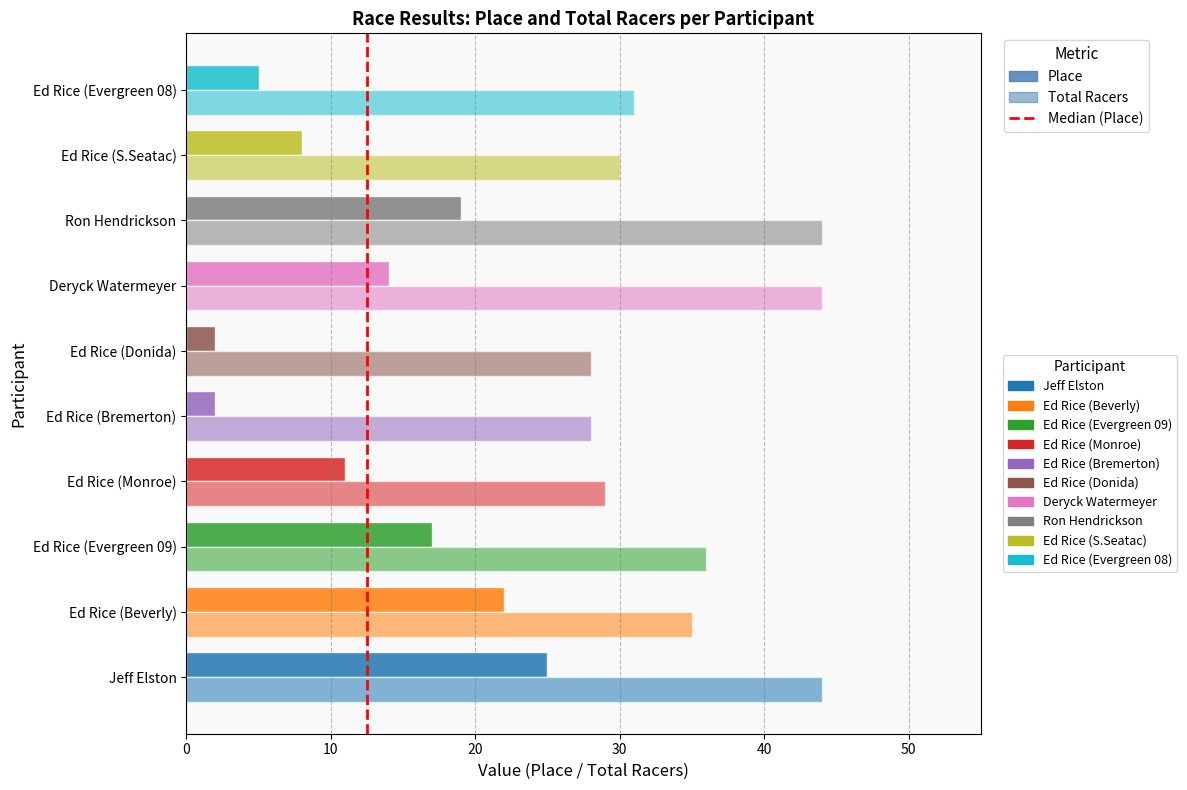

What is the label of the 10th bar from the right?

Jeff Elston